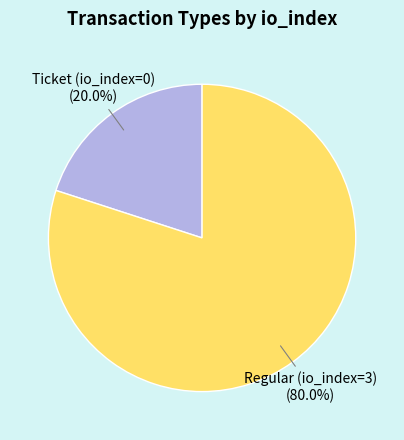

Between Regular (io_index=3) and Ticket (io_index=0), which is larger?

Regular (io_index=3)